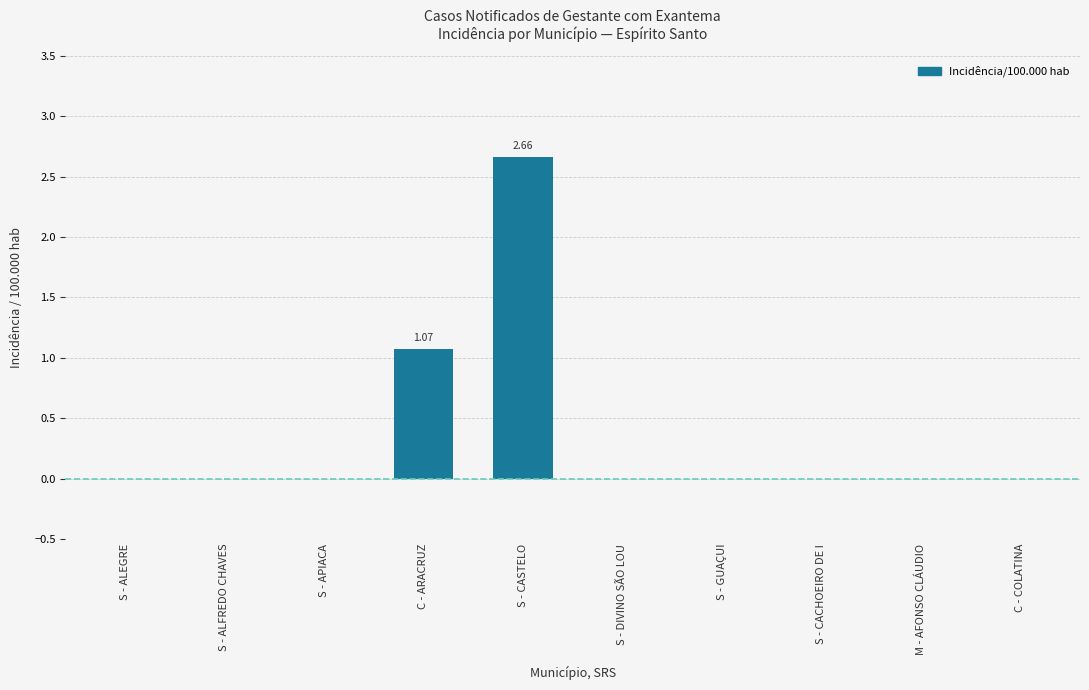

What is the change in value from S - ALEGRE to S - CASTELO?

+2.7